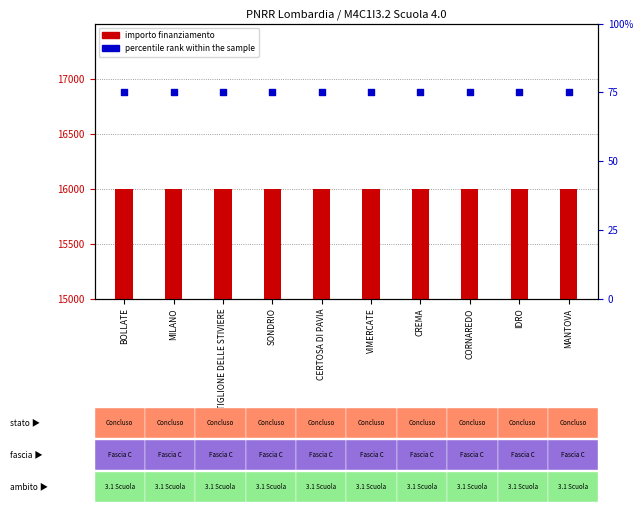

Is the value of importo finanziamento at IDRO greater than the value of percentile rank within the sample at IDRO?

Yes